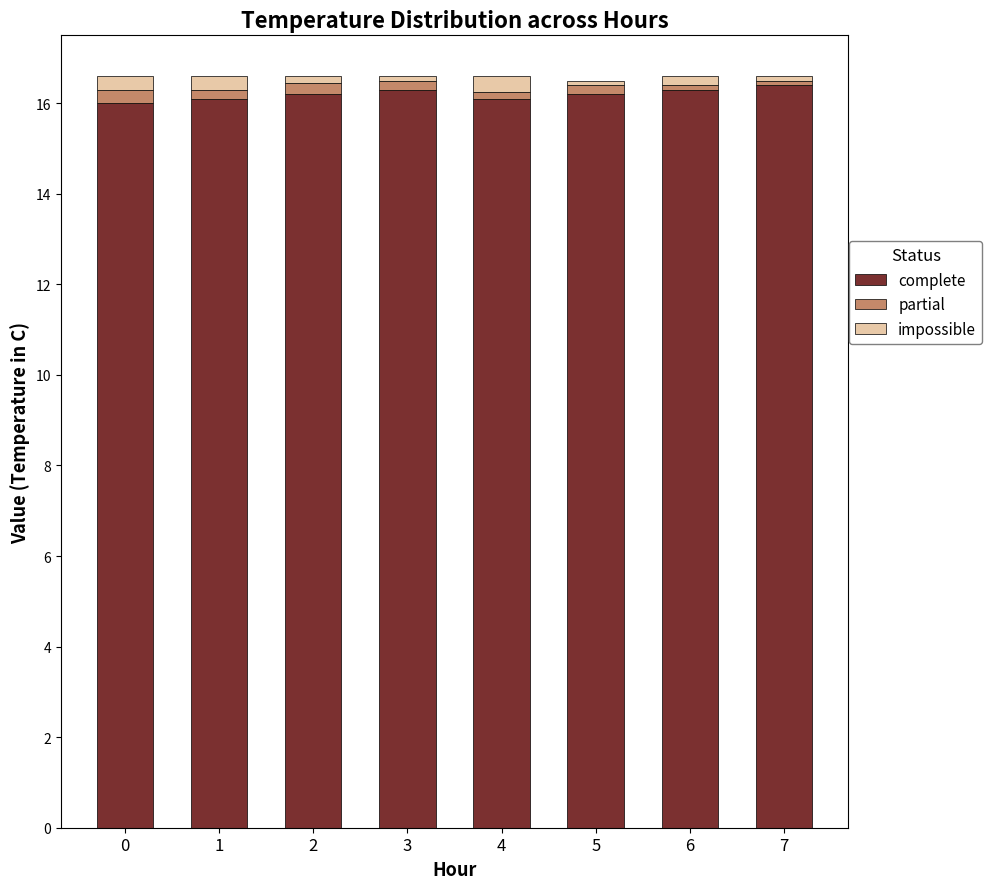

The value of complete at 0 is 16.0. True or false?

True